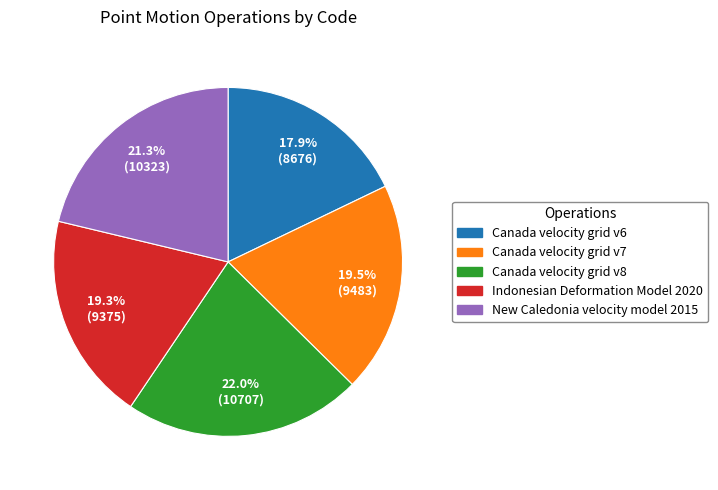

How much of the chart is everything except Canada velocity grid v7?

80.5%